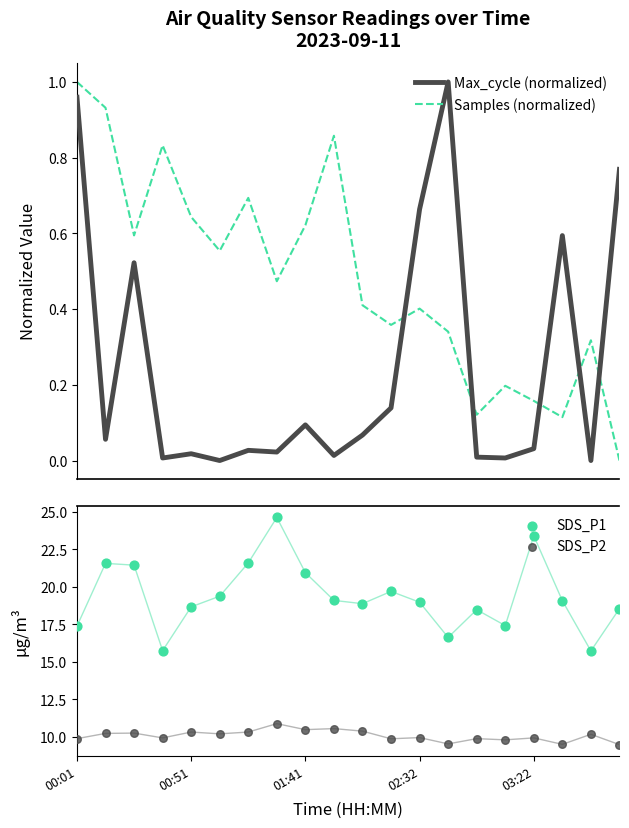

Which series has the largest total across all categories?

SDS_P1